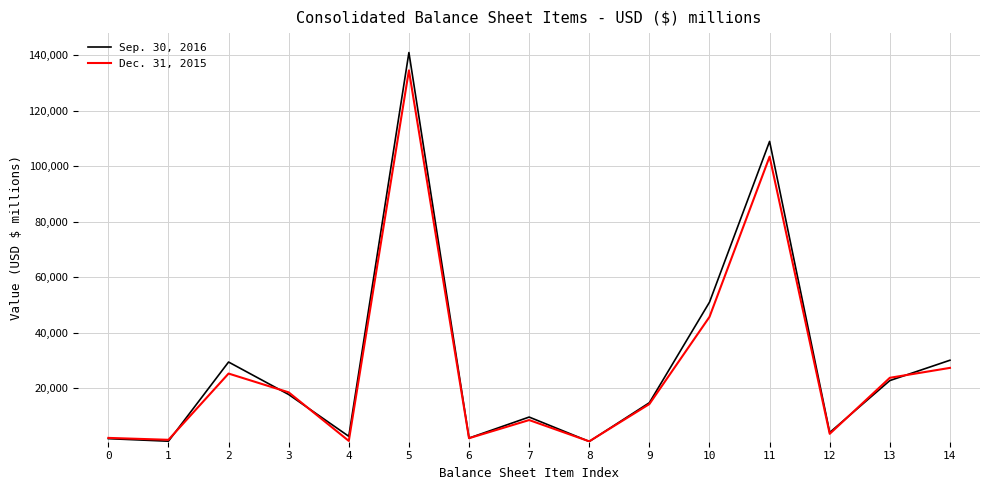

Which series has the largest range (max minus min)?

Sep. 30, 2016